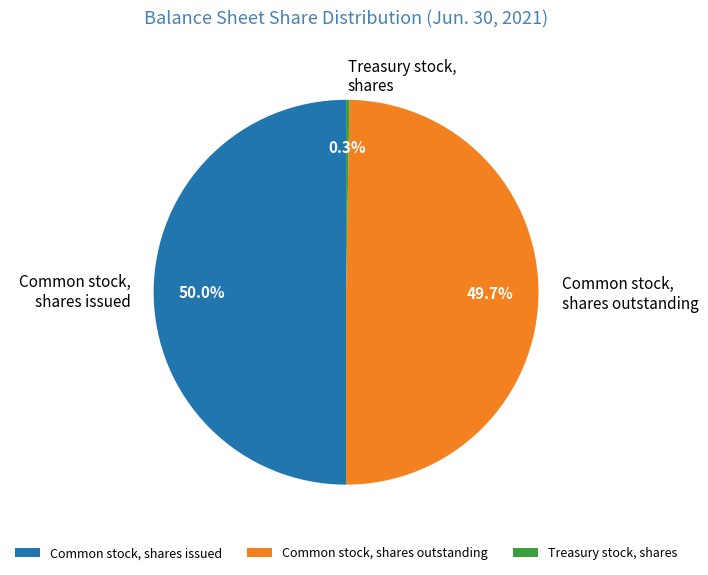

The Common stock, shares outstanding slice represents 11% of the pie. True or false?

False